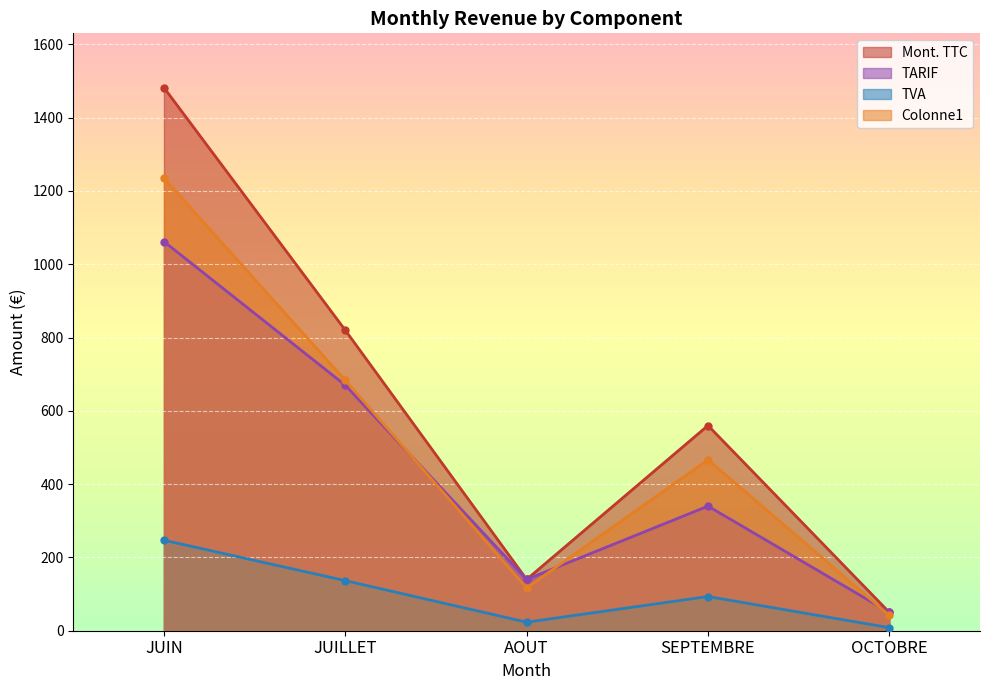

Reading left to right, what are all the values shown in this chart?

Mont. TTC: JUIN=1482.0	JUILLET=820.0	AOUT=140.0	SEPTEMBRE=560.0	OCTOBRE=50.0
TARIF: JUIN=1062.0	JUILLET=670.0	AOUT=140.0	SEPTEMBRE=340.0	OCTOBRE=50.0
TVA: JUIN=247.0	JUILLET=136.7	AOUT=23.3	SEPTEMBRE=93.3	OCTOBRE=8.3
Colonne1: JUIN=1235.0	JUILLET=683.3	AOUT=116.7	SEPTEMBRE=466.7	OCTOBRE=41.7